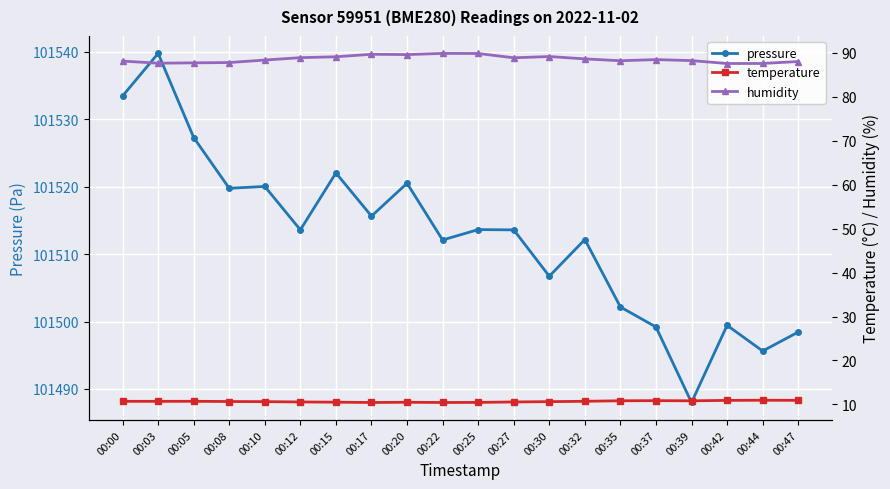

What is the difference between the second highest and minimum values in the temperature series?

0.5